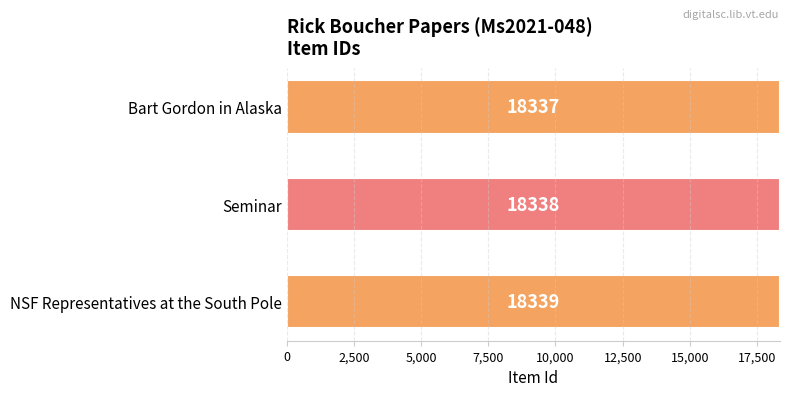

Does the chart contain stacked bars?

No